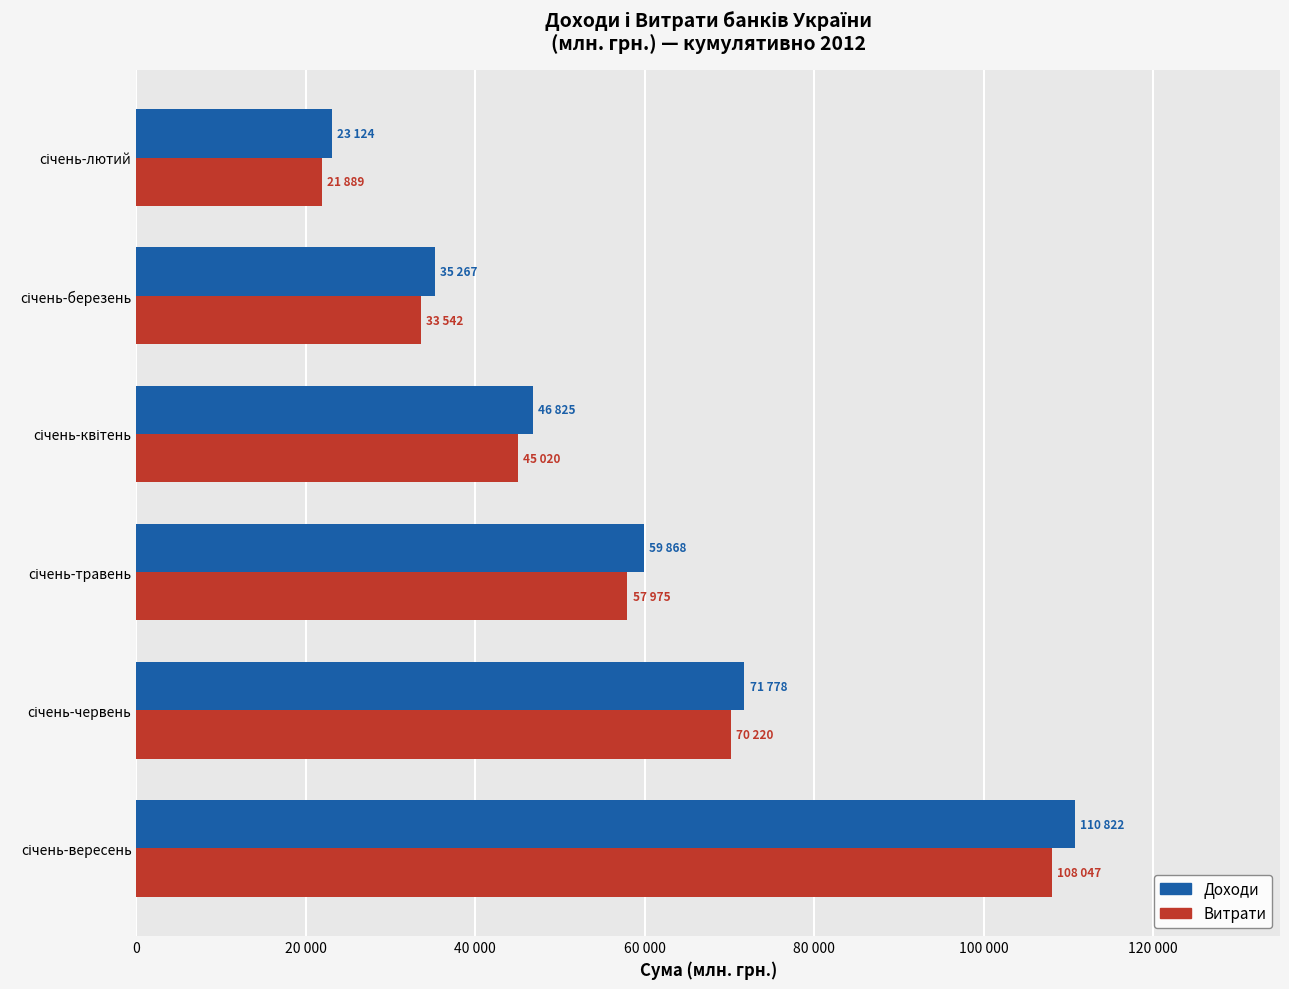

What is the average value of the Витрати series?

56116